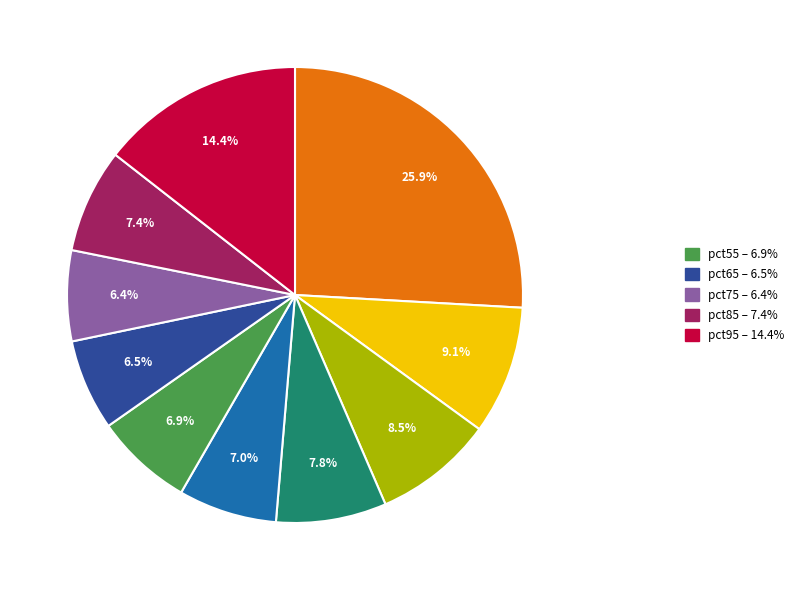

Is there a majority slice in this chart?

No